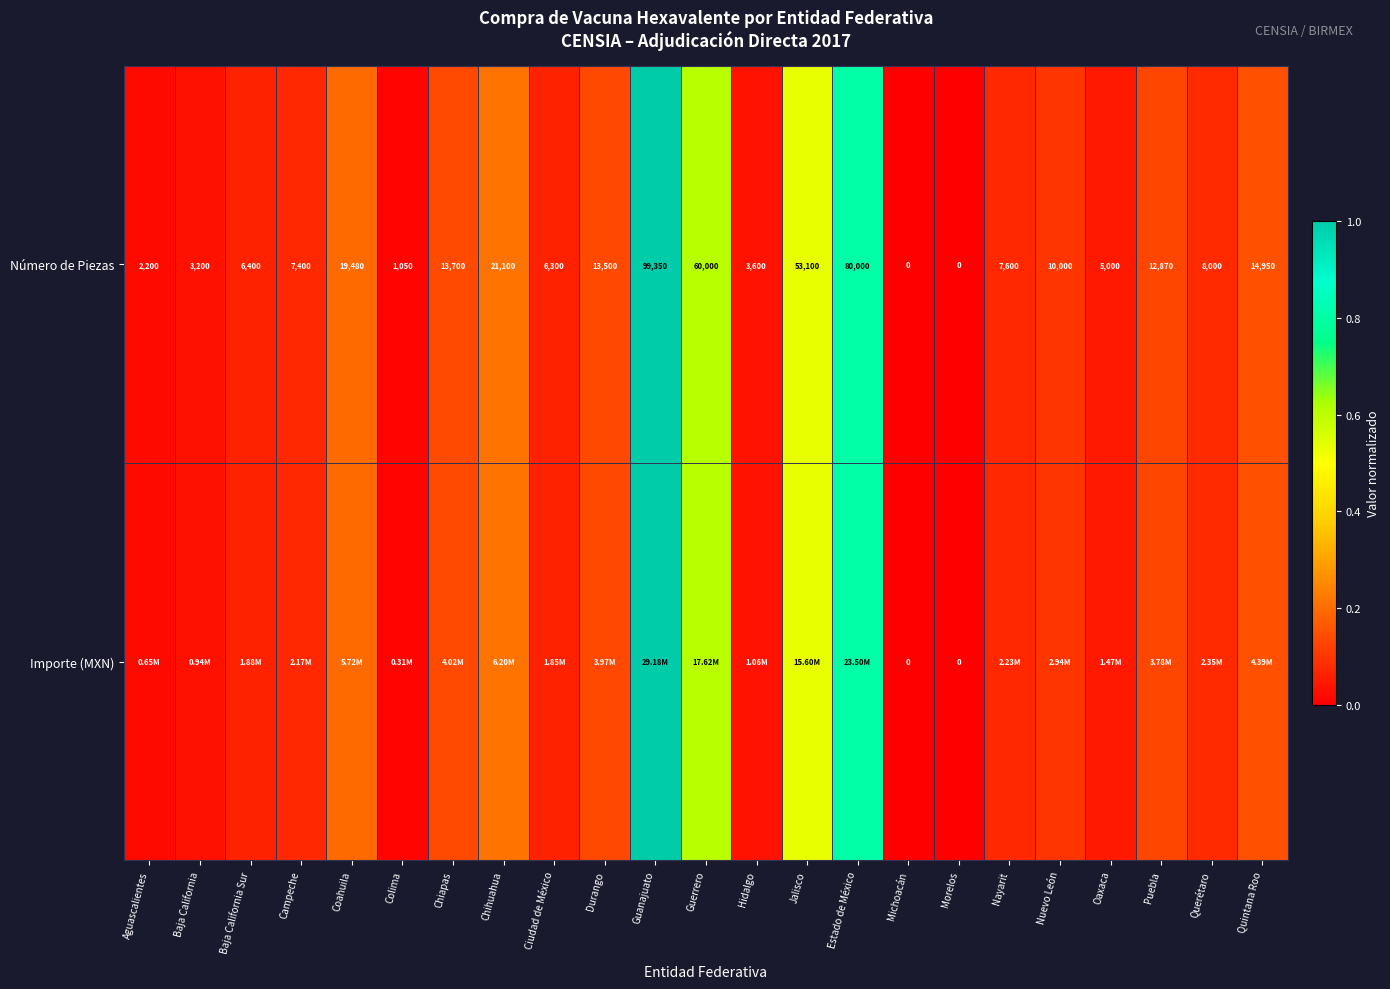

At which label is Número de Piezas closest to 49675?

Jalisco